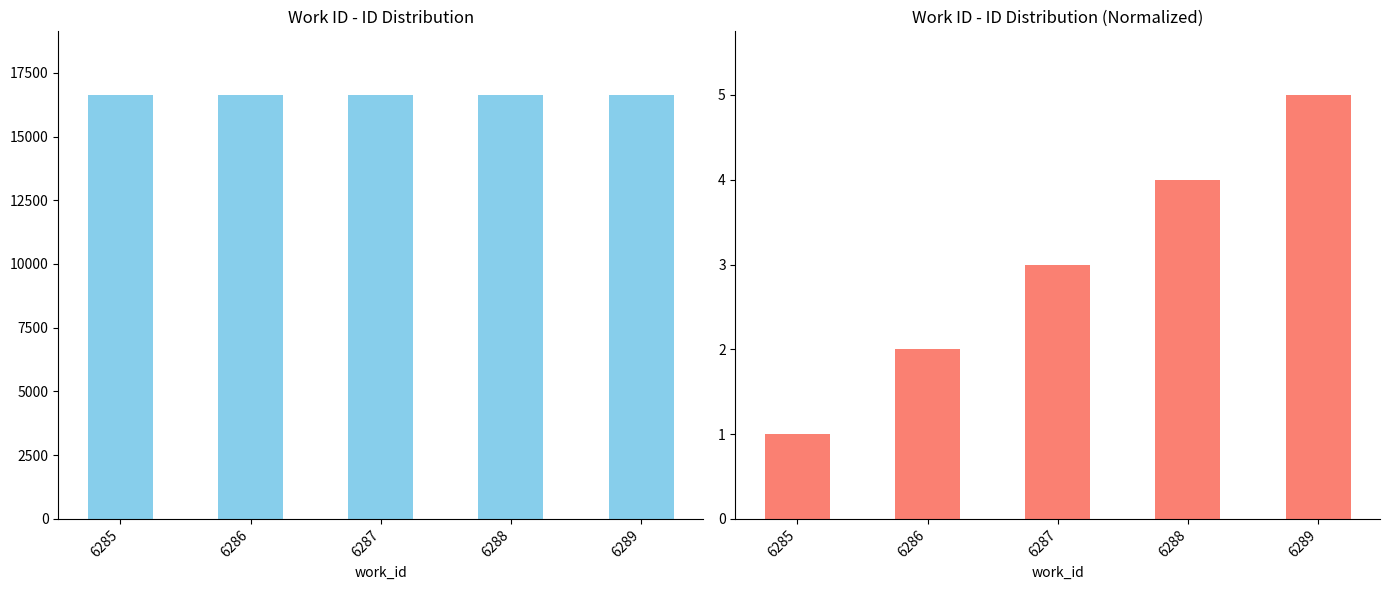

What is the difference between the id values at 6289 and 6287?

2